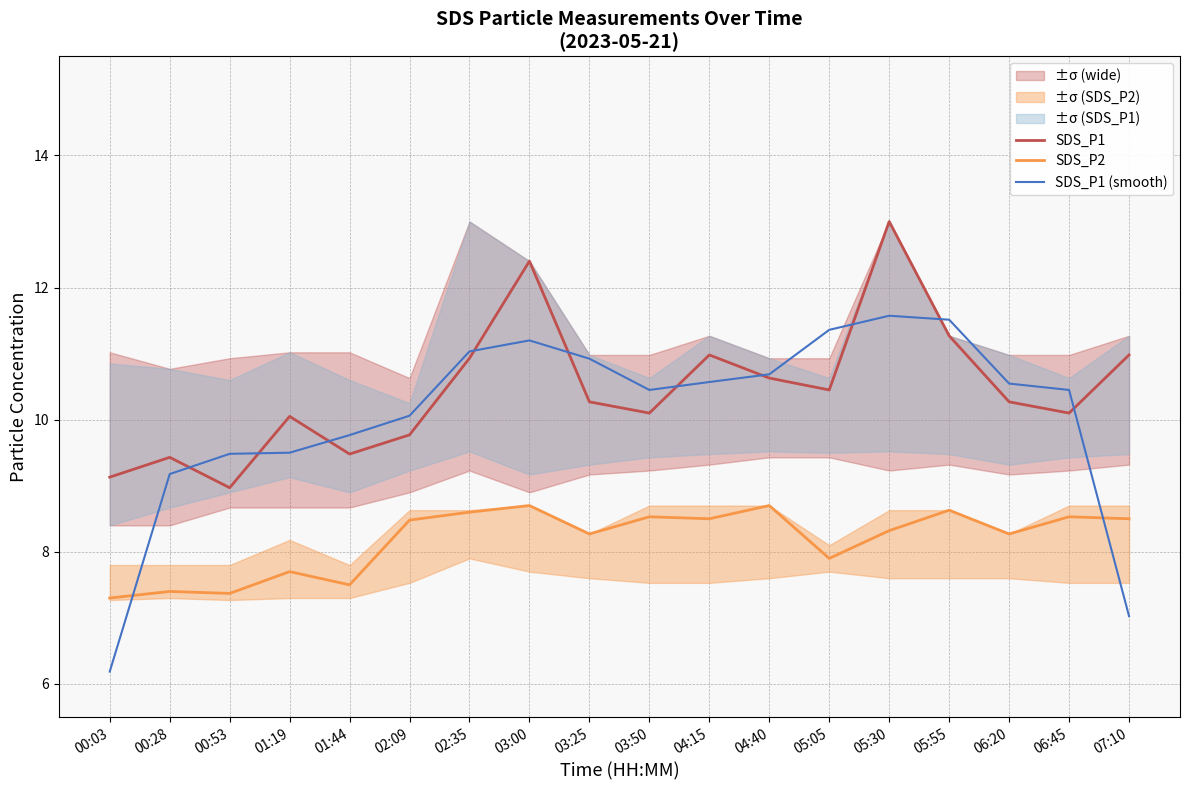

What is the sum of all SDS_P2 values?

147.2